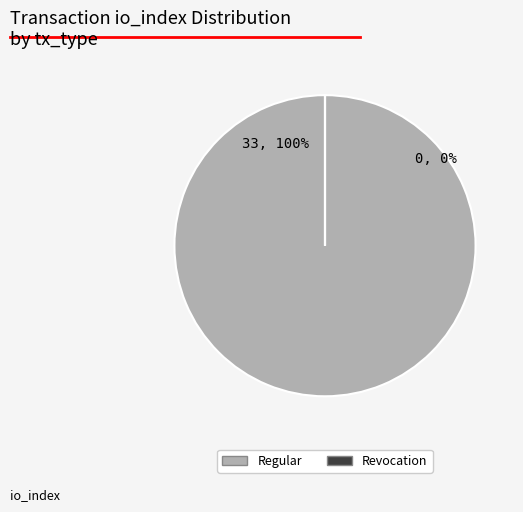

To the nearest percent, what is the average slice percentage?

50%